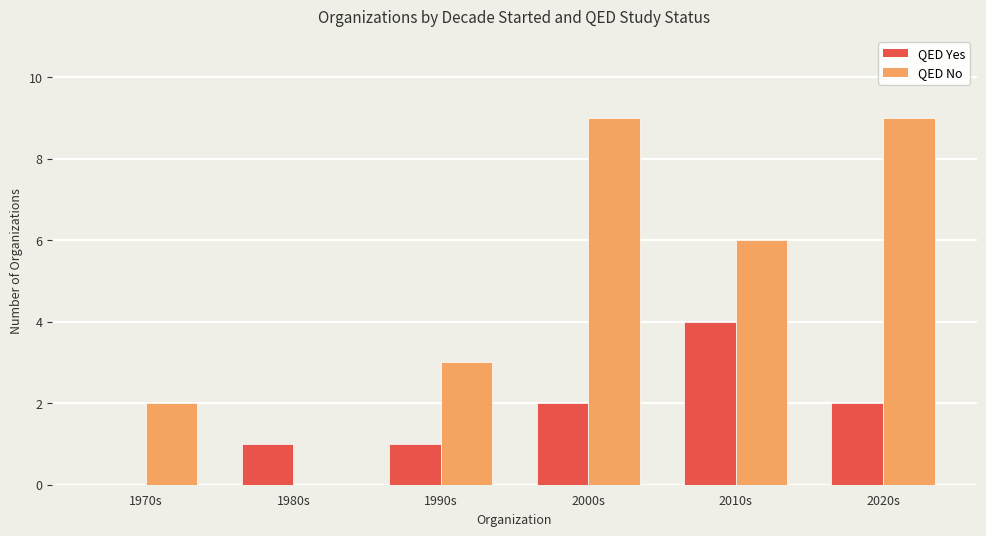

Is the value of QED No at 1990s greater than the value of QED Yes at 2010s?

No